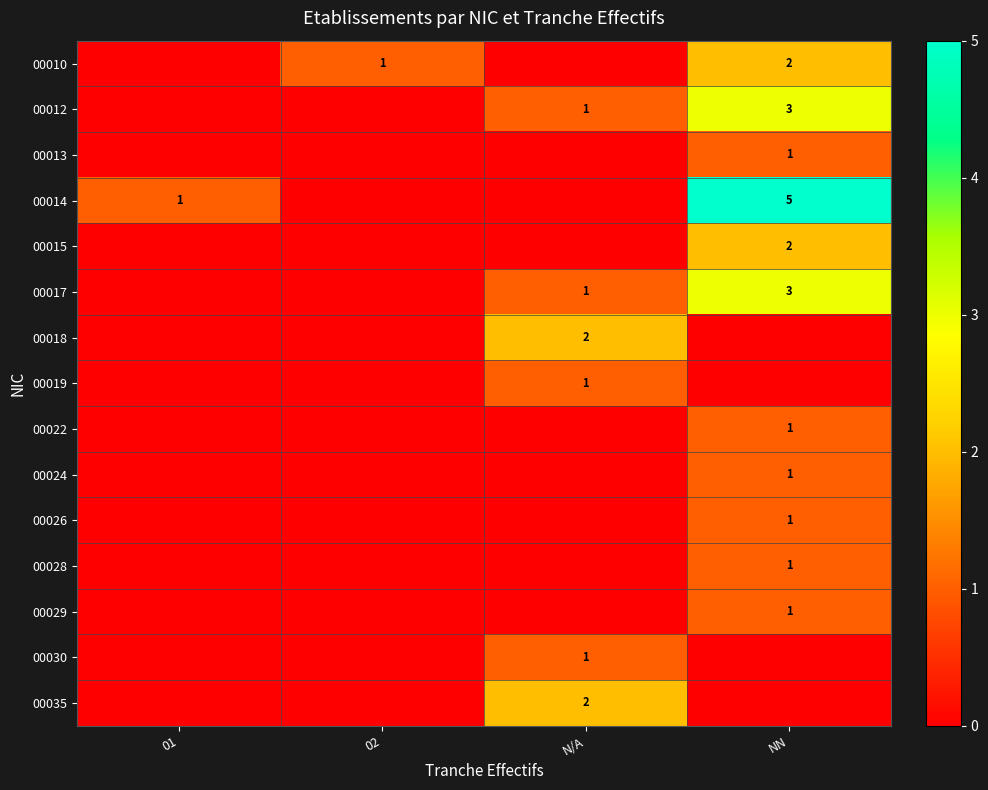

Which series has the largest total across all categories?

row_3